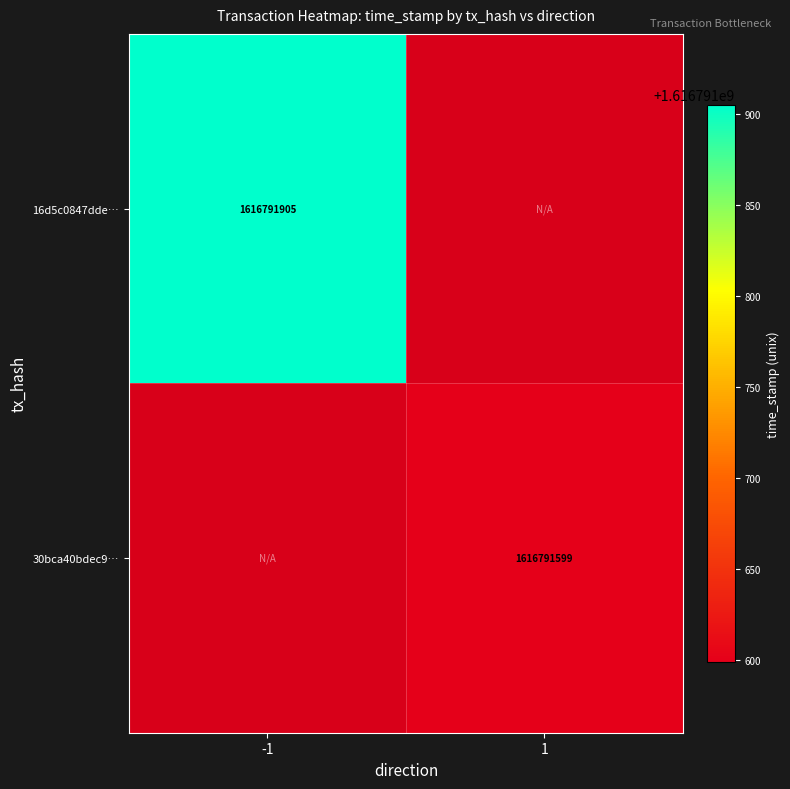

Is the value of 30bca40bdec9… at 1 greater than the value of 16d5c0847dde… at -1?

No